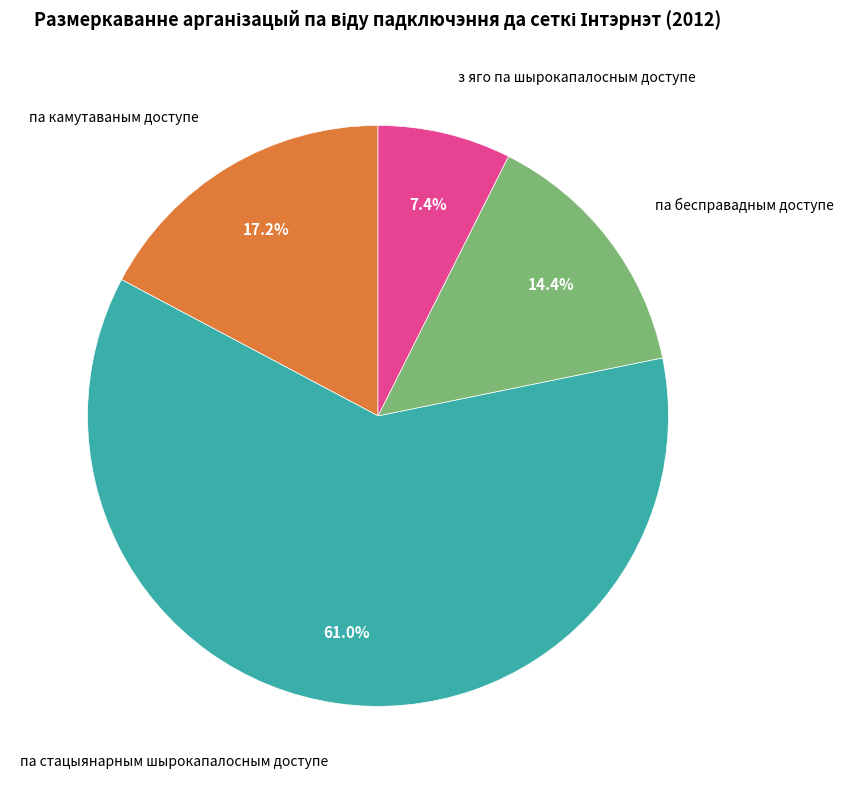

Does any single category account for the majority?

Yes